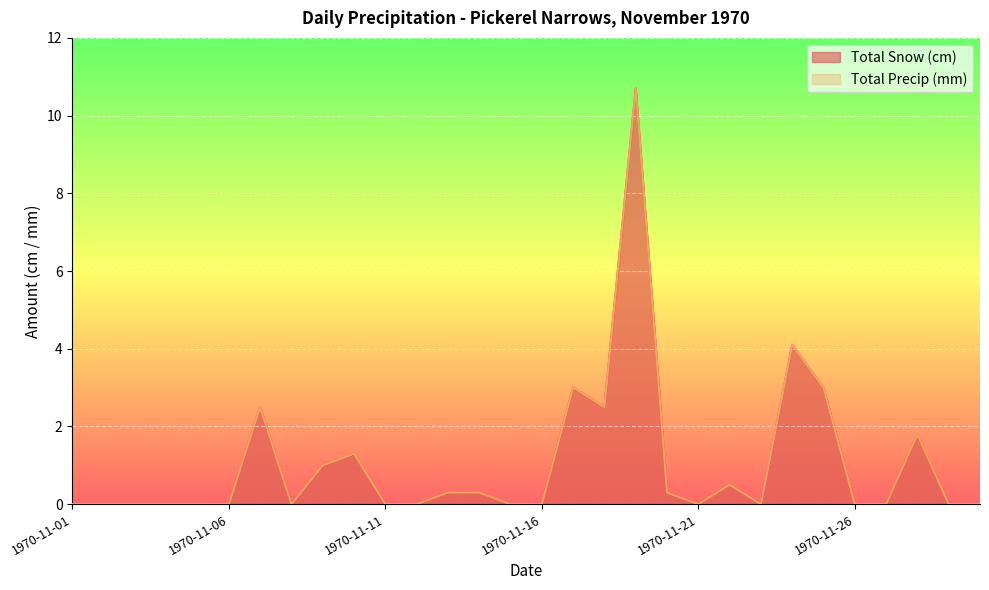

Where is the first local maximum for Total Precip (mm)?

1970-11-07